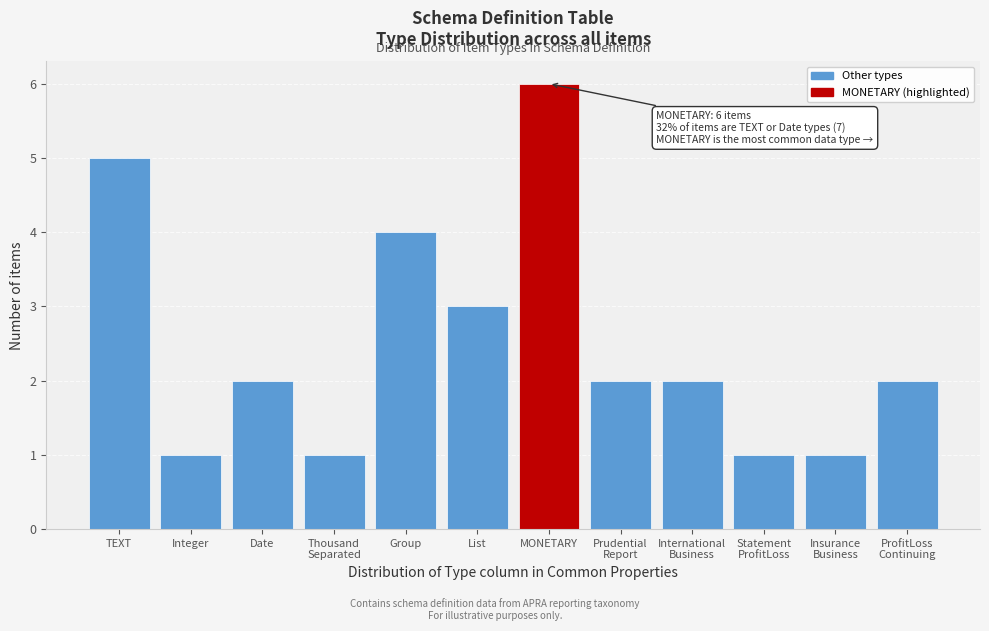

Reading left to right, what are all the values shown in this chart?

5	1	2	1	4	3	6	2	2	1	1	2